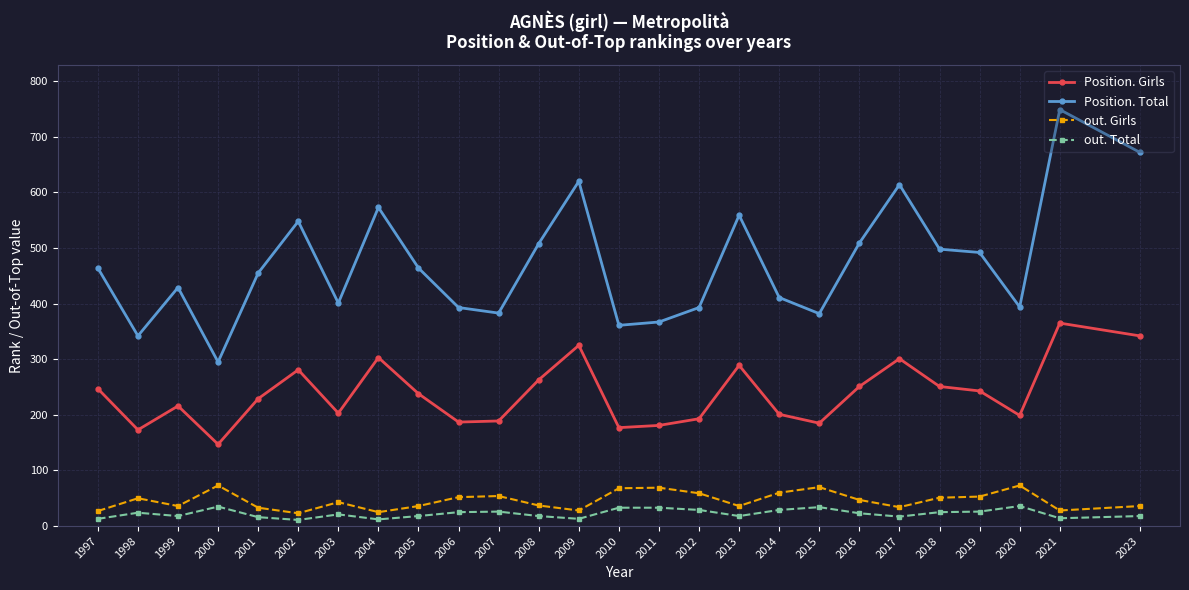

Is the value of Position. Girls at 2014 greater than the value of Position. Total at 2008?

No